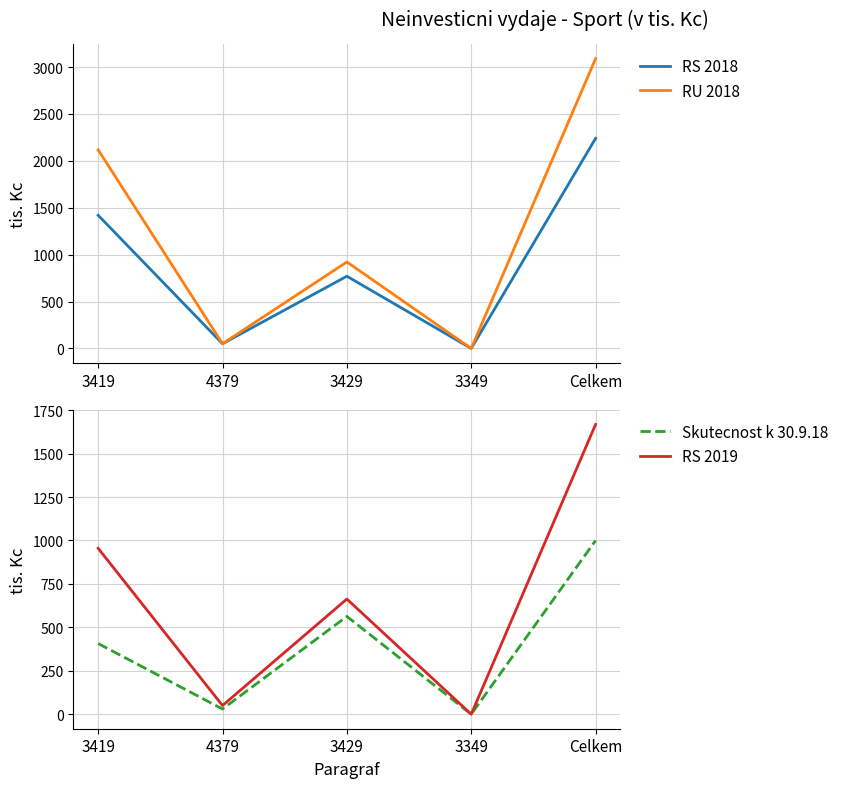

How many interior local valleys does the RS 2019 series have?

2